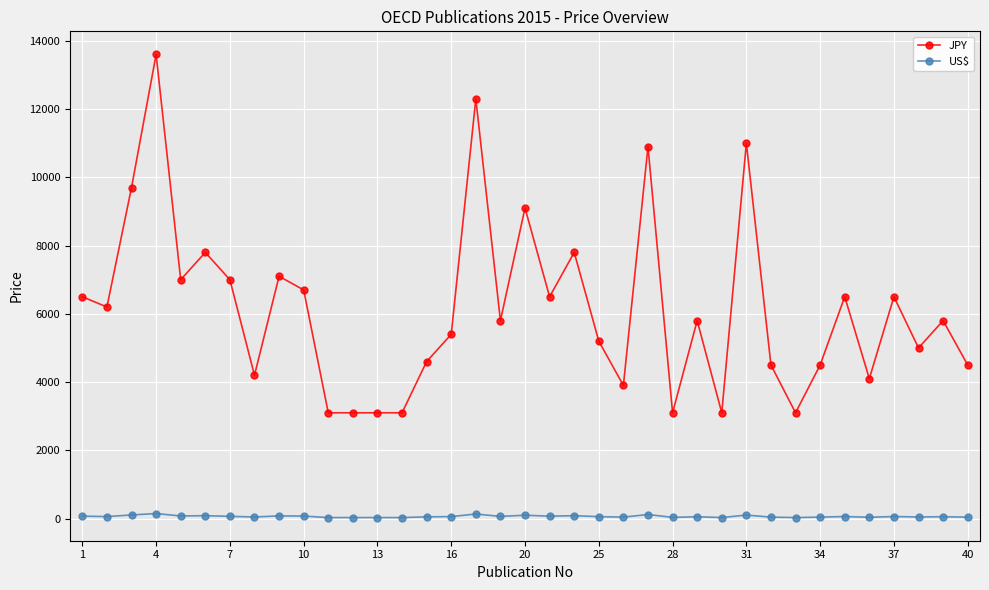

True or false: JPY has more than 2 interior local peaks.

True